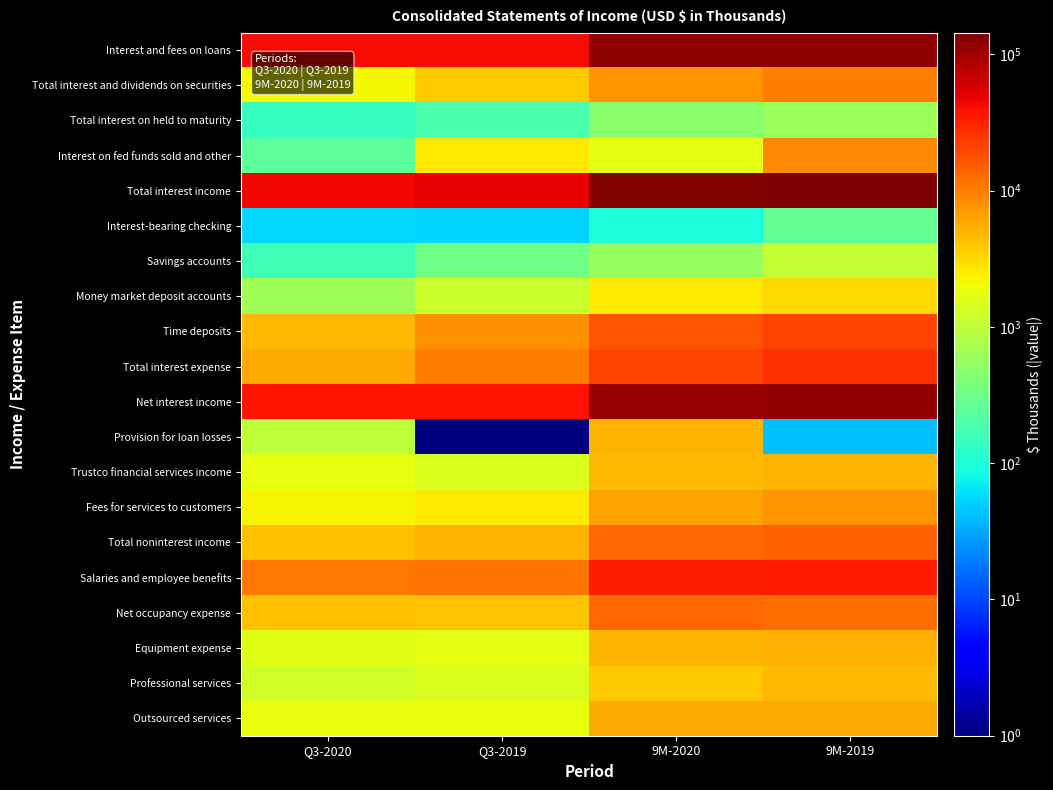

How many distinct data groups are displayed?

20